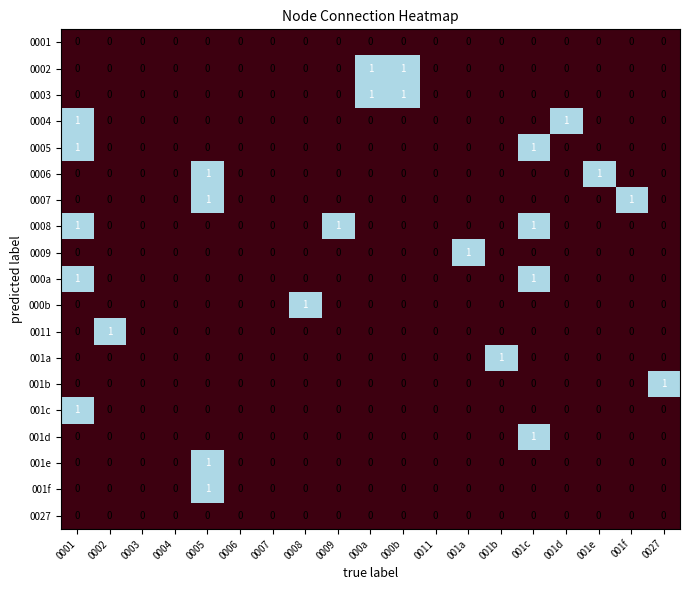

How many data points does each series have?

19